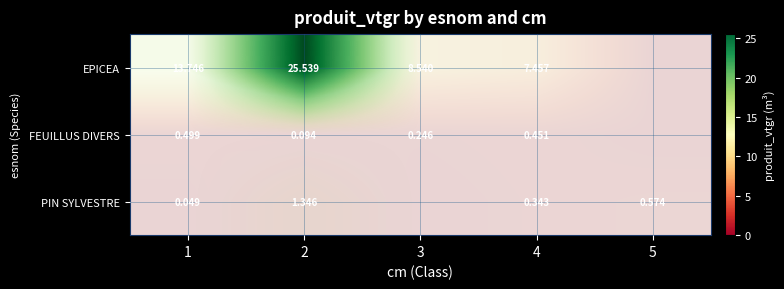

At which category is the sum across all series the highest?

2